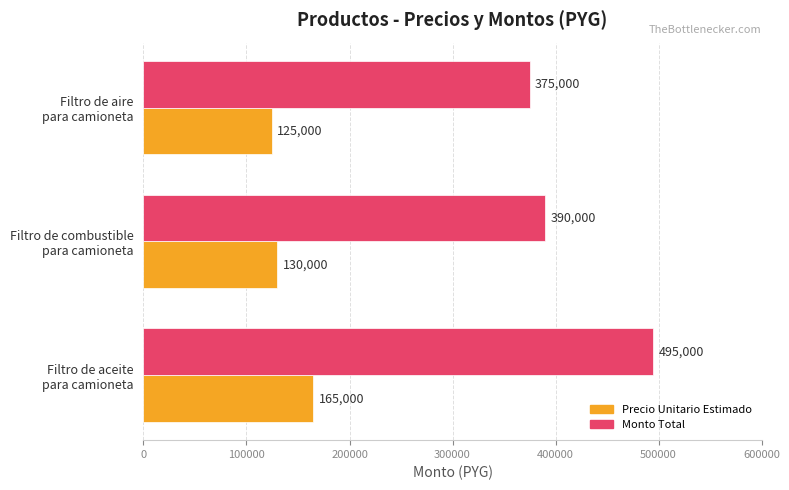

What is the maximum value shown in the chart?

495000